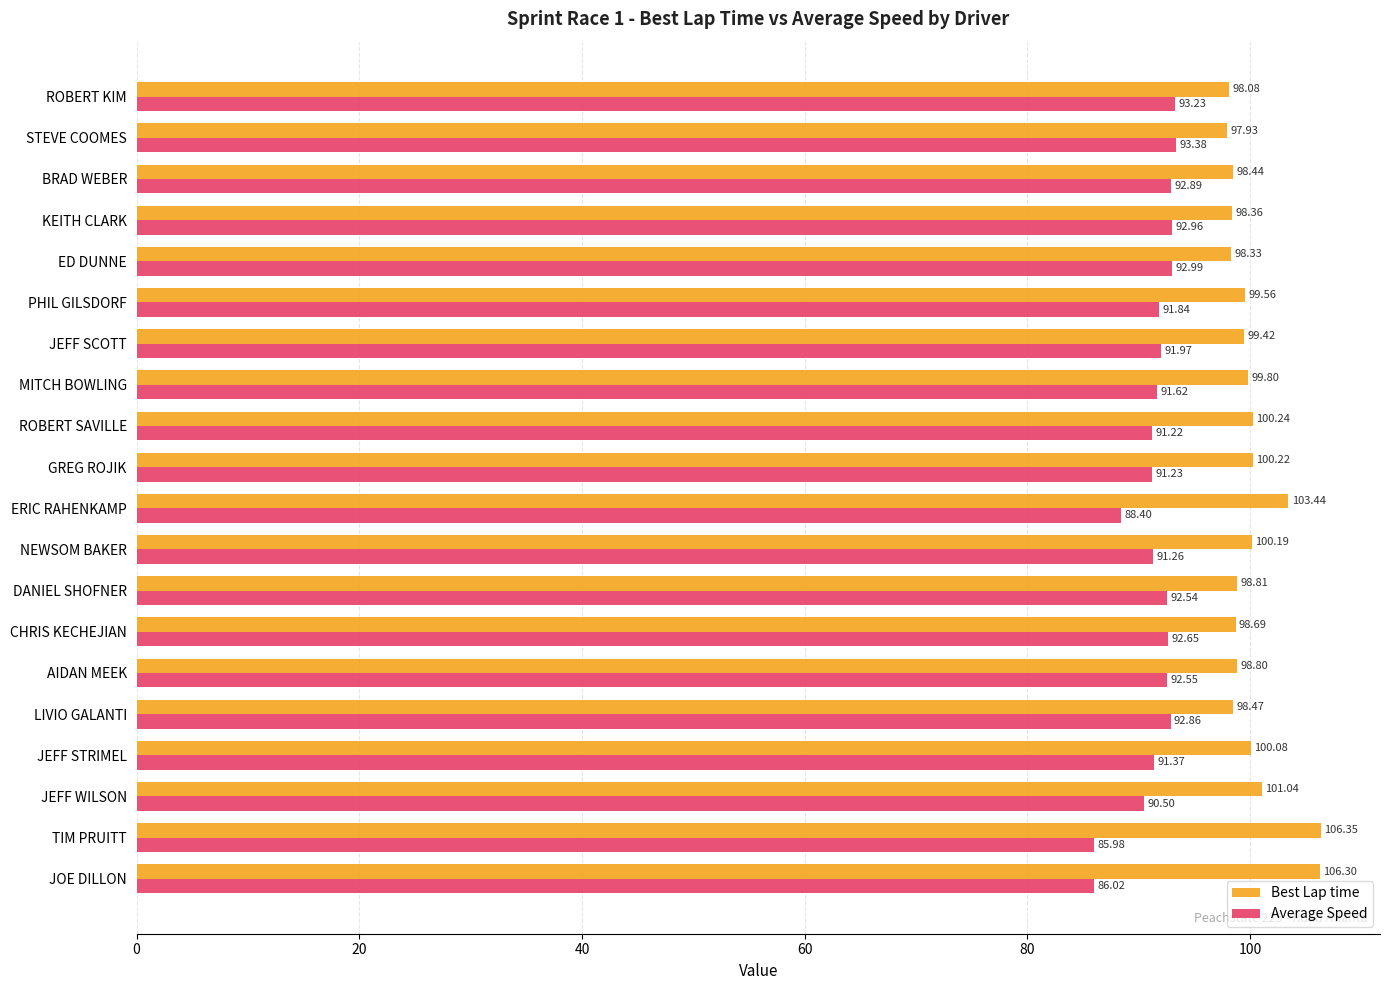

What is the total value across all series at KEITH CLARK?

191.3